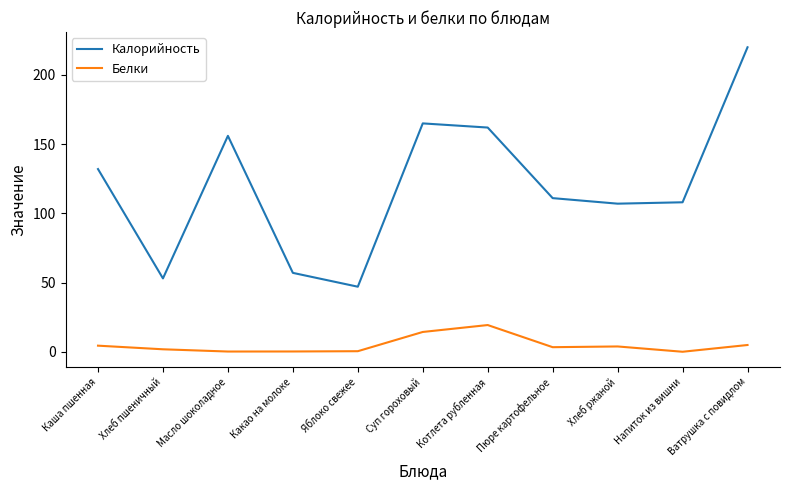

At which label is Калорийность closest to 133?

Каша пшенная